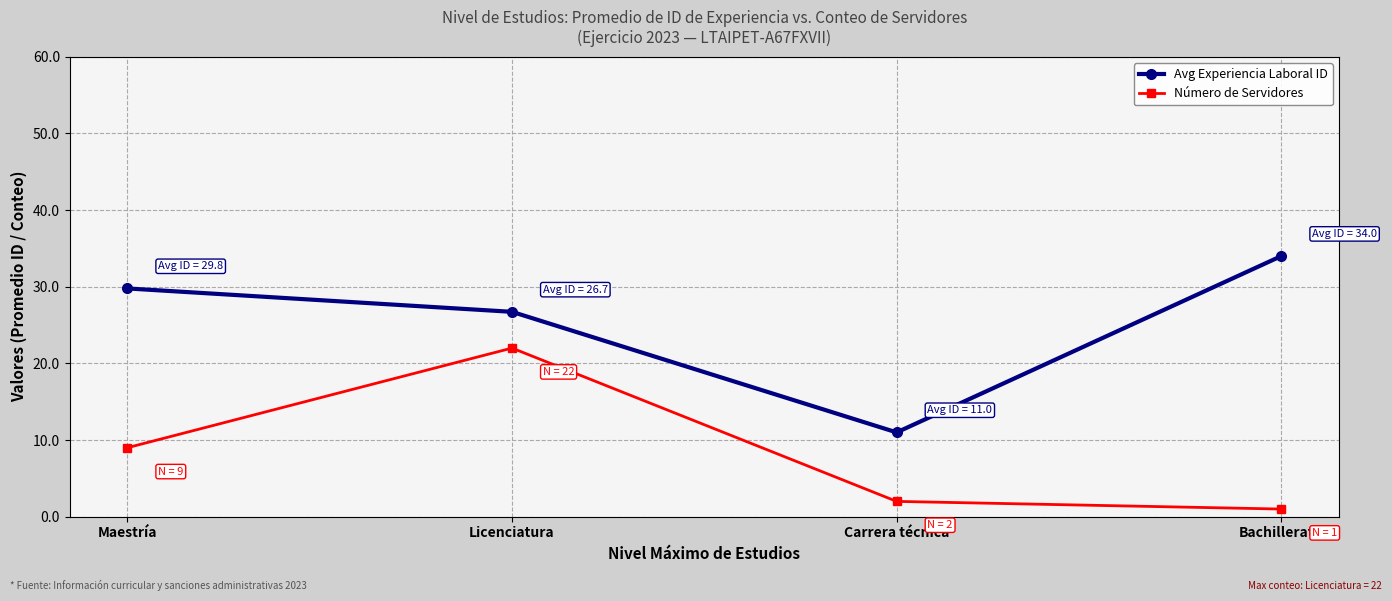

What is the value of the Avg Experiencia Laboral ID point at the 1st from the left?

29.8